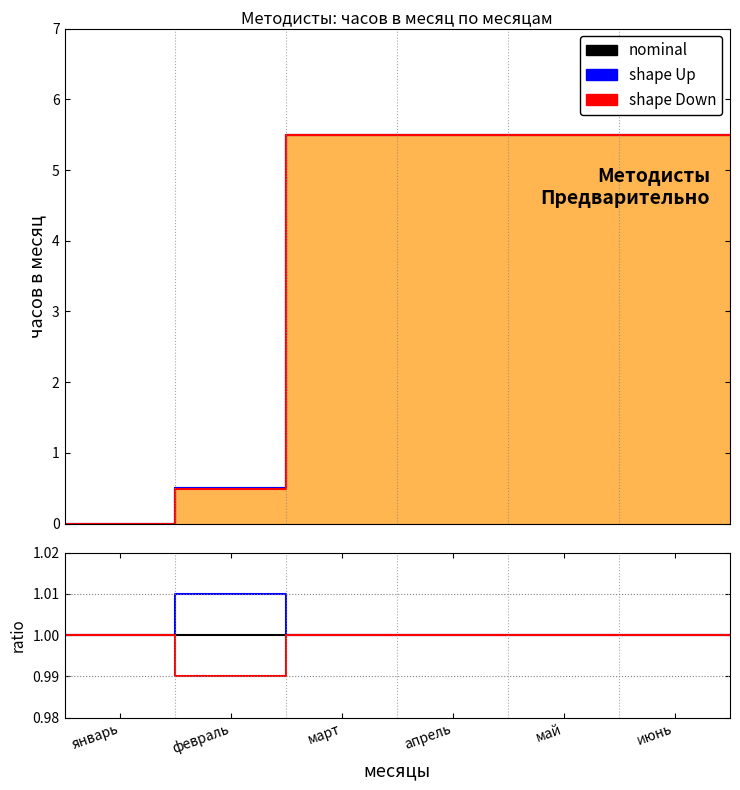

The value of shape Up at июнь is 1.0. True or false?

True